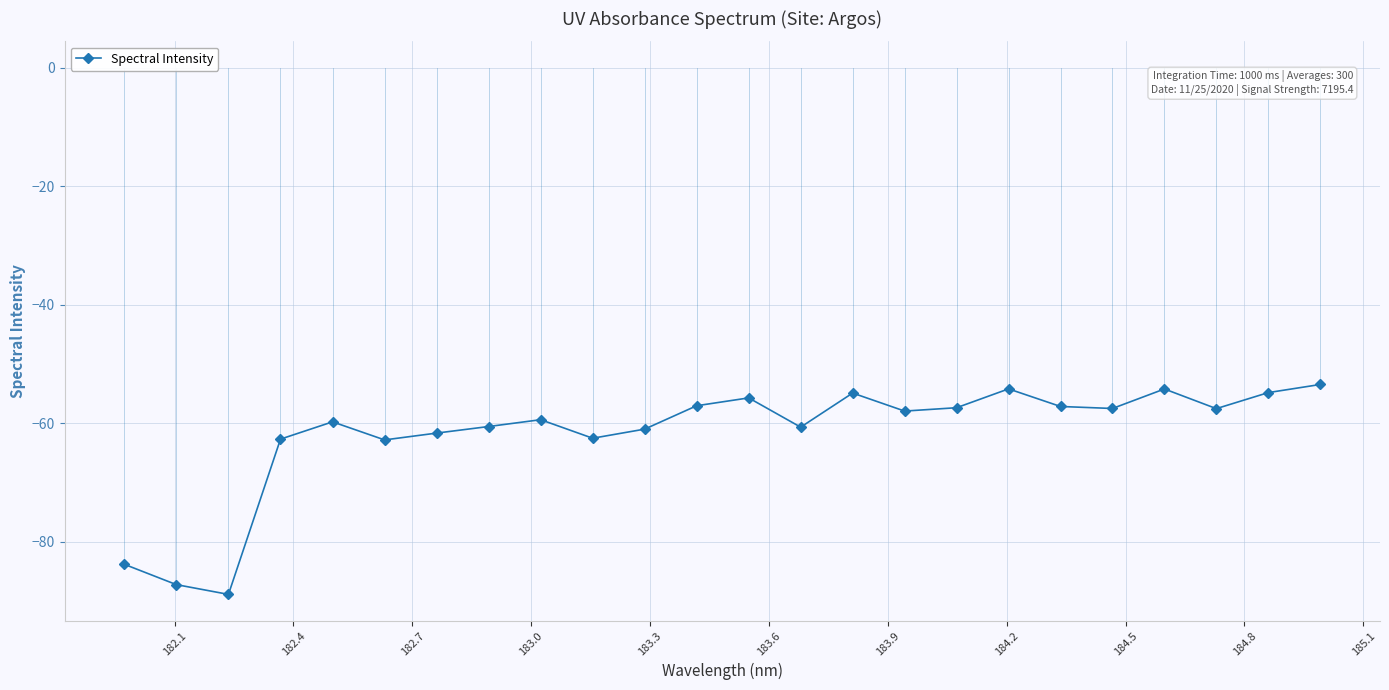

Does the chart have visible grid lines?

Yes